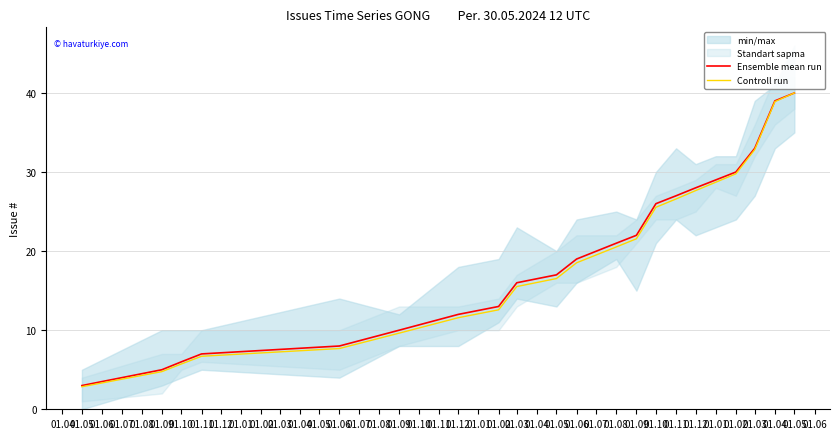

Between 01.05 and 01.10, which series saw the biggest shift?

Controll run